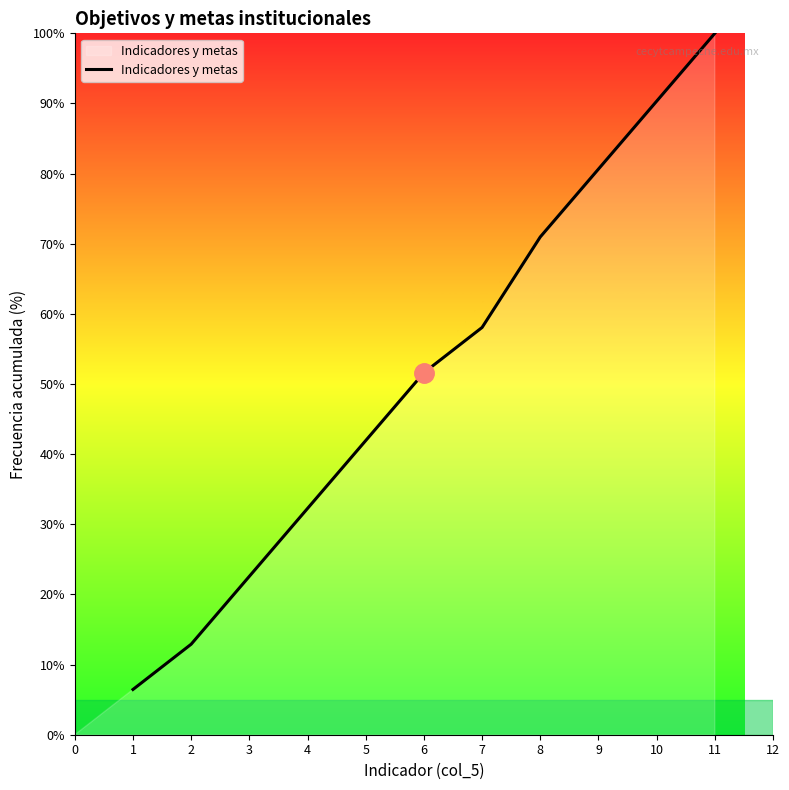

True or false: the data has more than 1 interior local peaks.

False